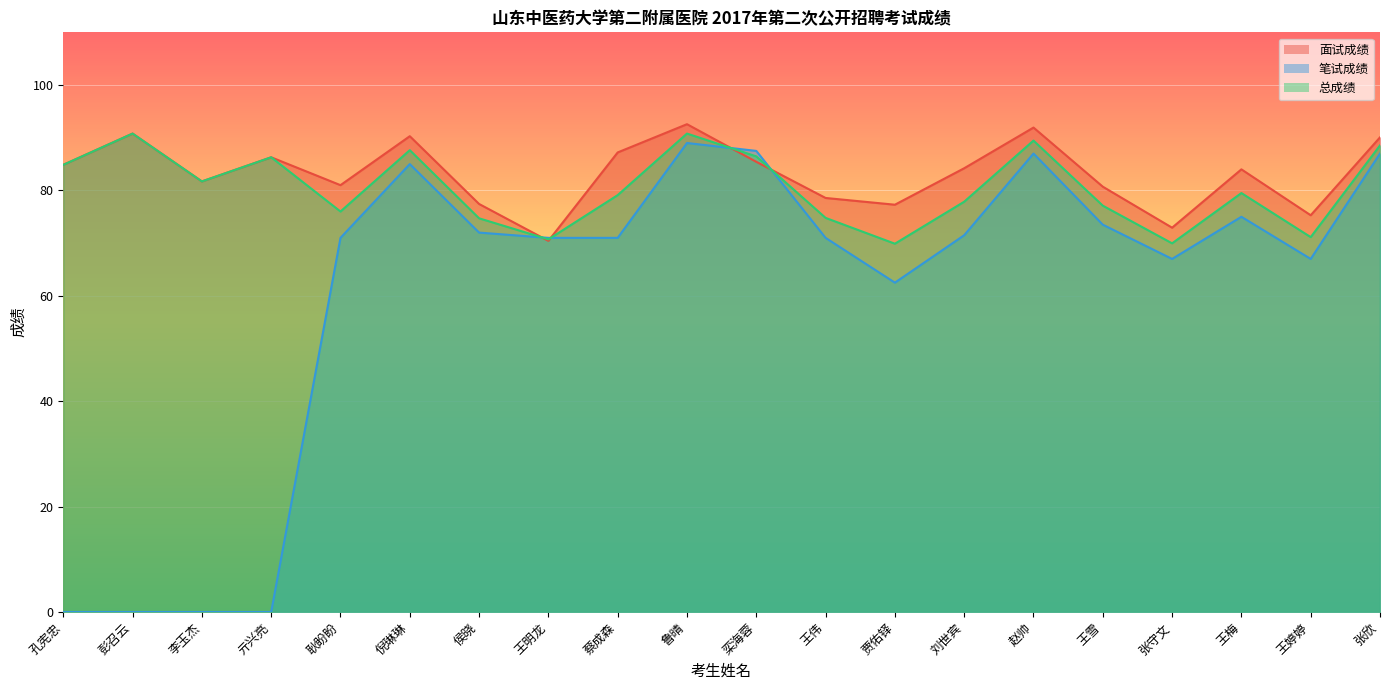

In 面试成绩, how many points are higher than both neighbors (excluding endpoints)?

6